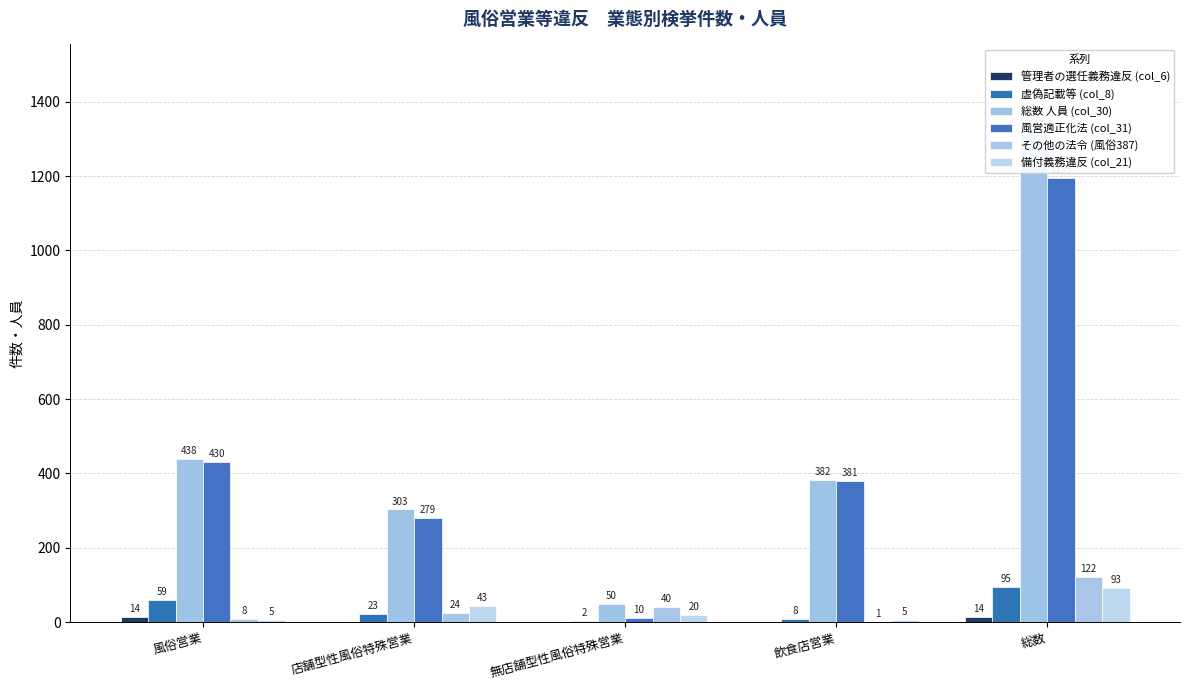

Which category has the lowest value in the 風営適正化法 (col_31) series?

無店舗型性風俗特殊営業